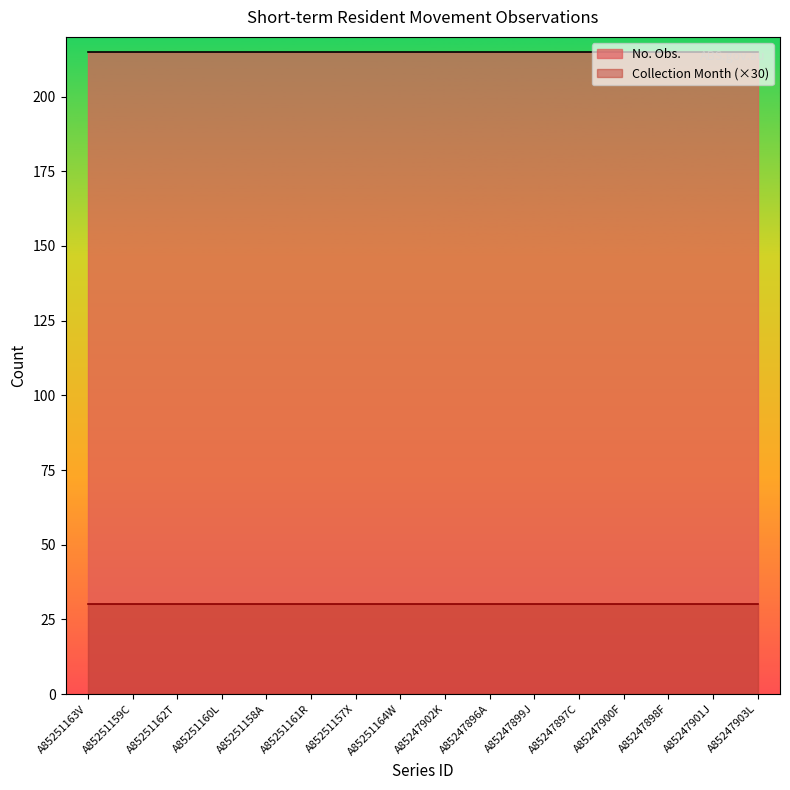

True or false: No. Obs. has more than 0 interior local peaks.

False